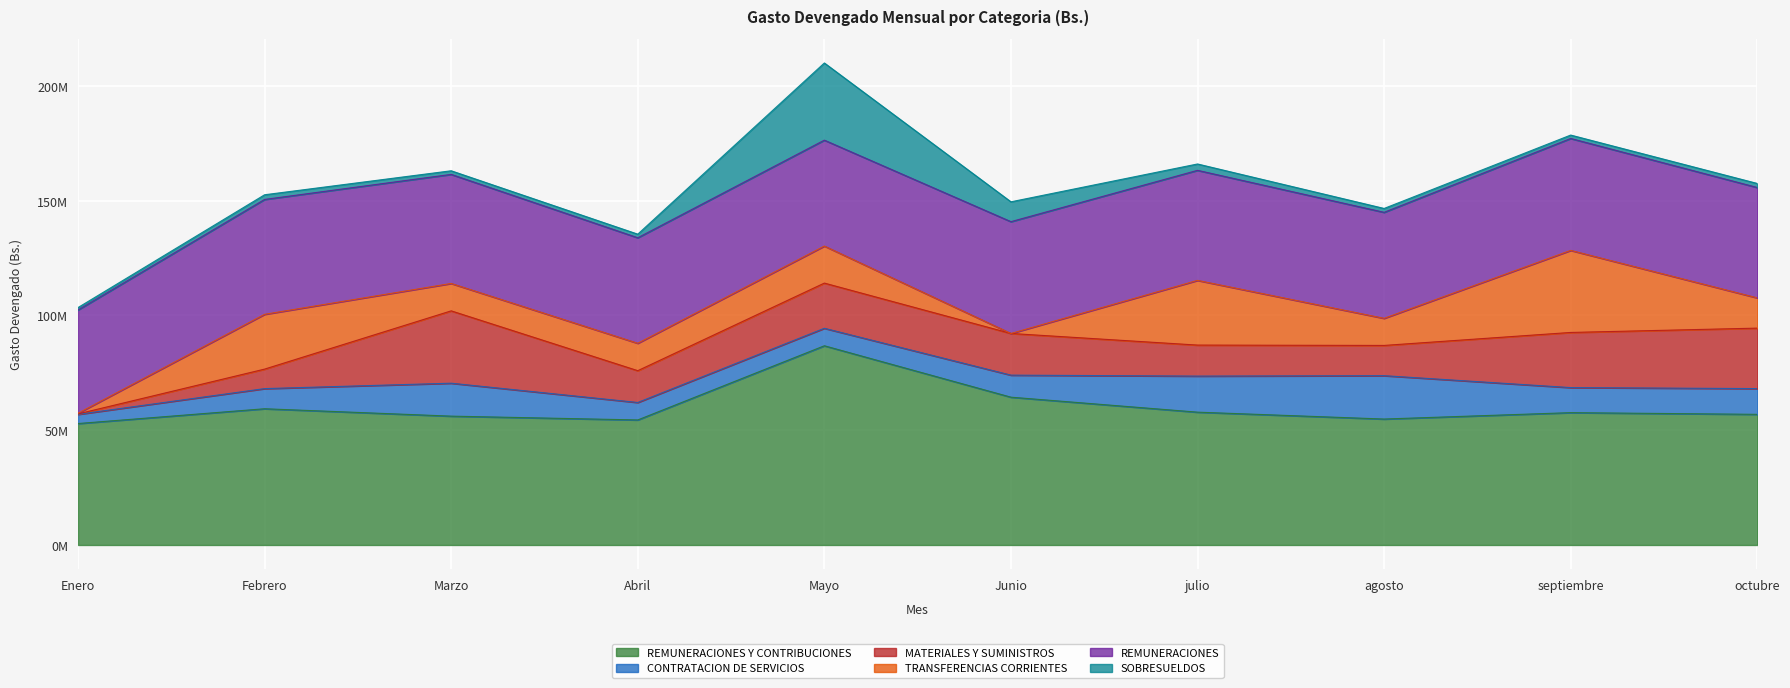

Where is the first local minimum for MATERIALES Y SUMINISTROS?

Abril